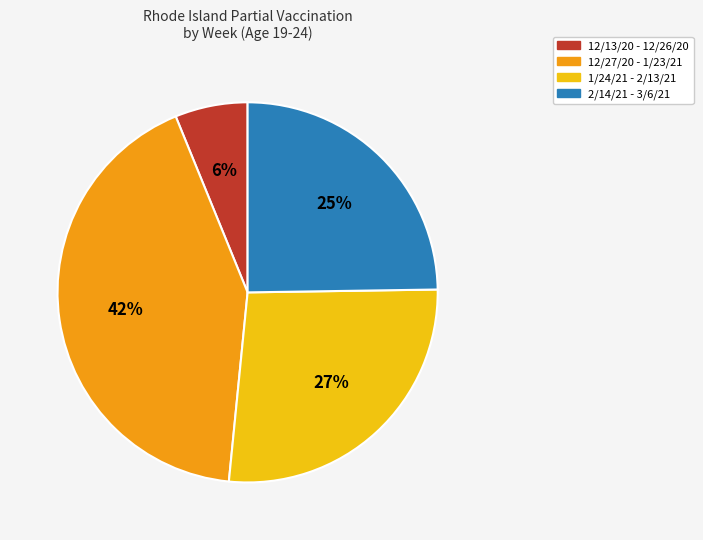

Is there any slice that represents more than half of the pie?

No